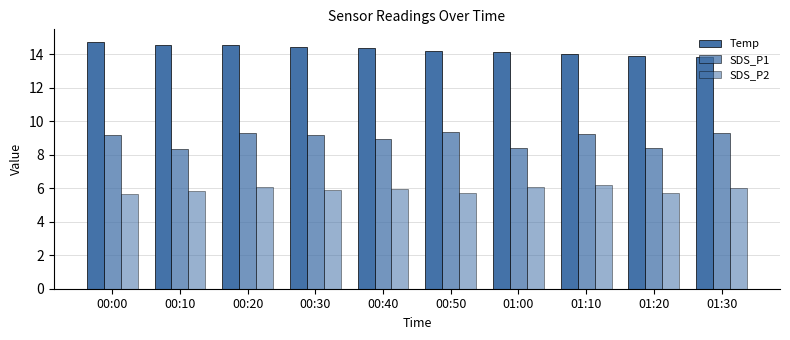

What is the sum of the Temp values at 01:20 and 00:30?

28.3